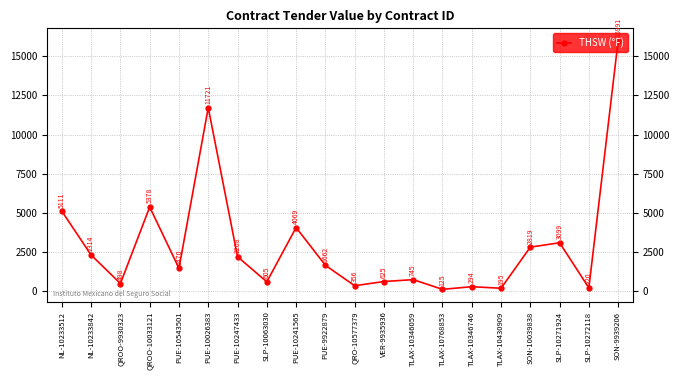

How many points are higher than both their immediate neighbors (excluding endpoints)?

6